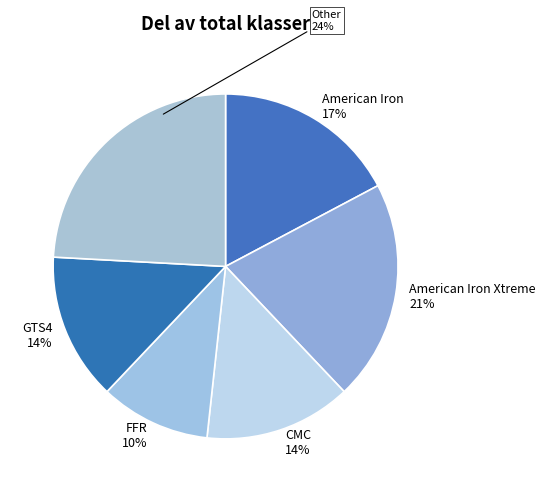

What is the smallest slice in the pie chart?

FFR